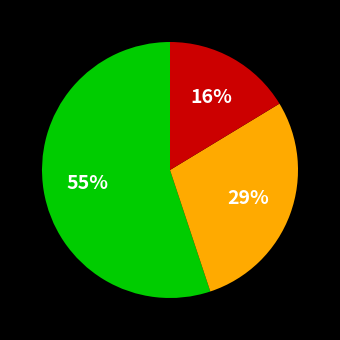

Is there a majority slice in this chart?

Yes